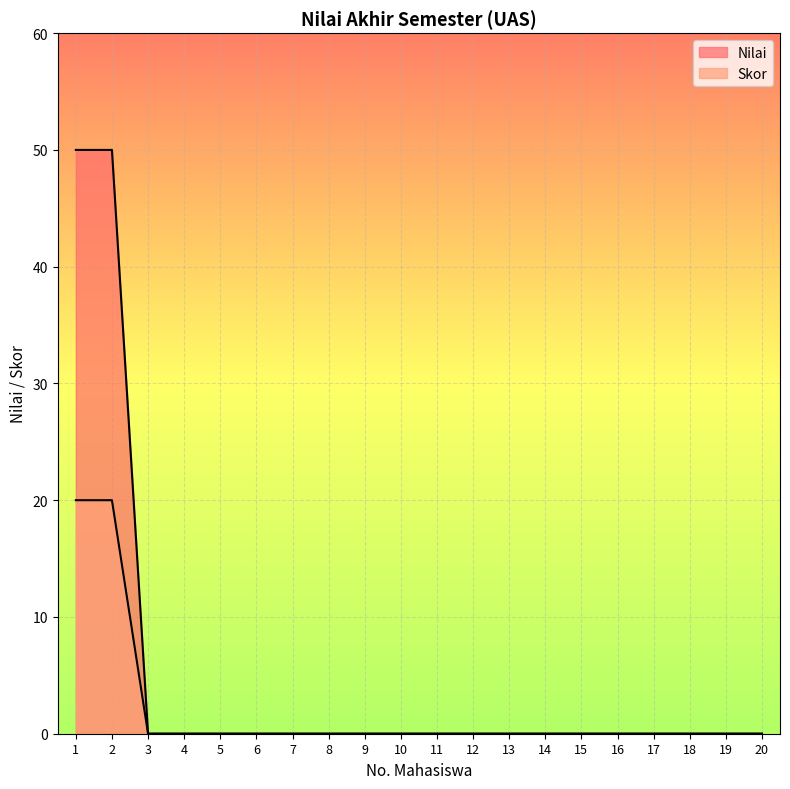

True or false: Nilai has more than 0 interior local peaks.

False